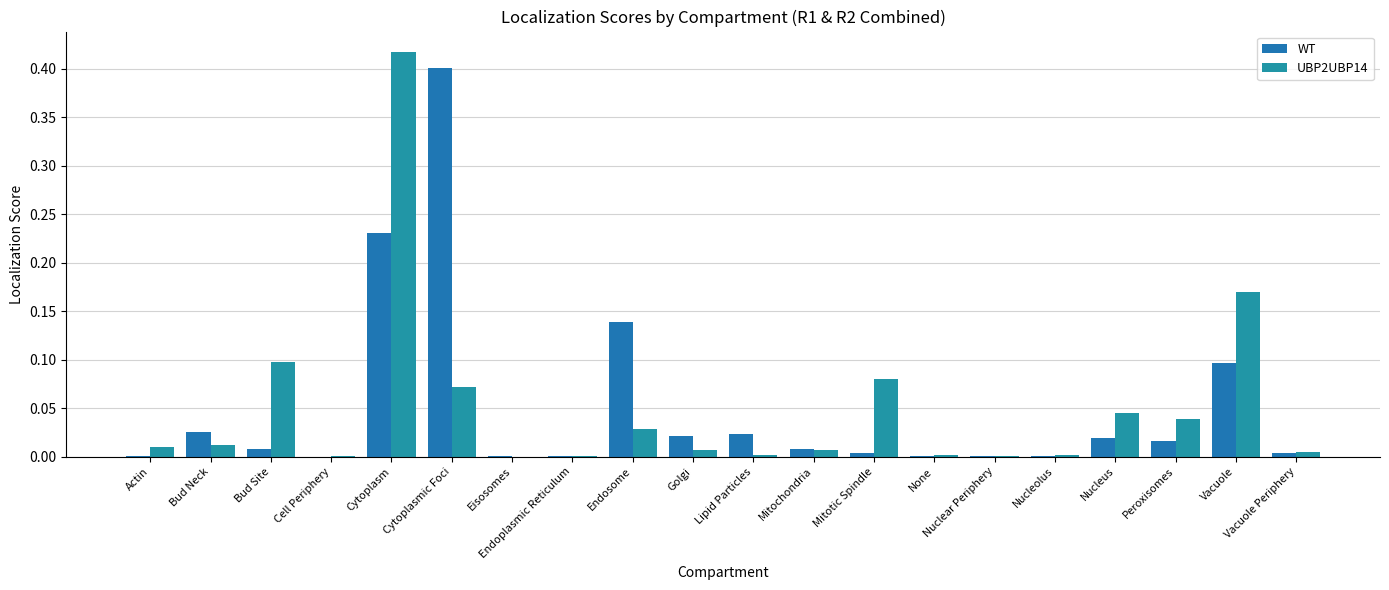

At which label is UBP2UBP14 closest to 0?

Eisosomes